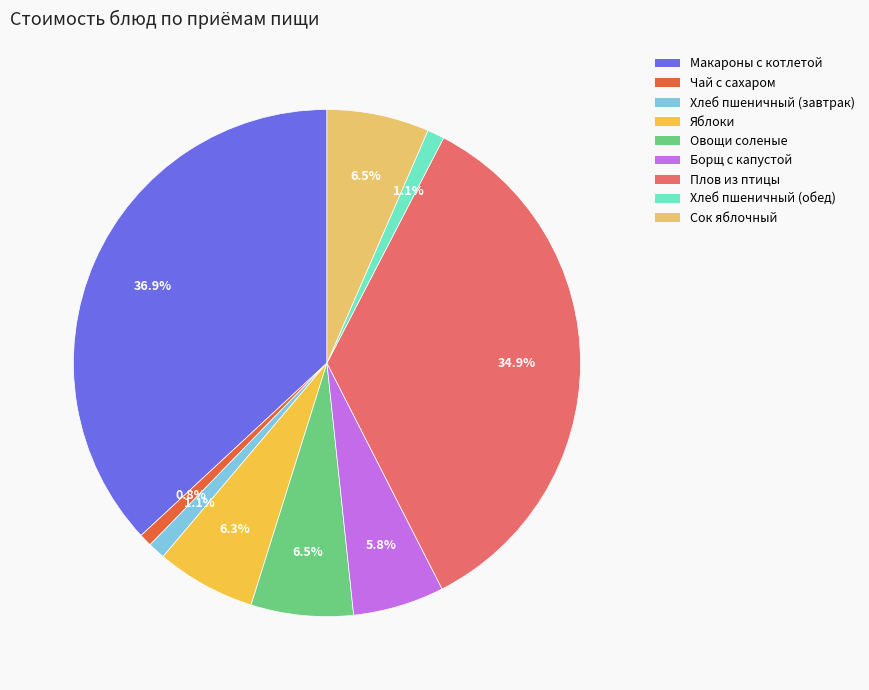

To the nearest percent, what percentage of the pie is Плов из птицы?

35%